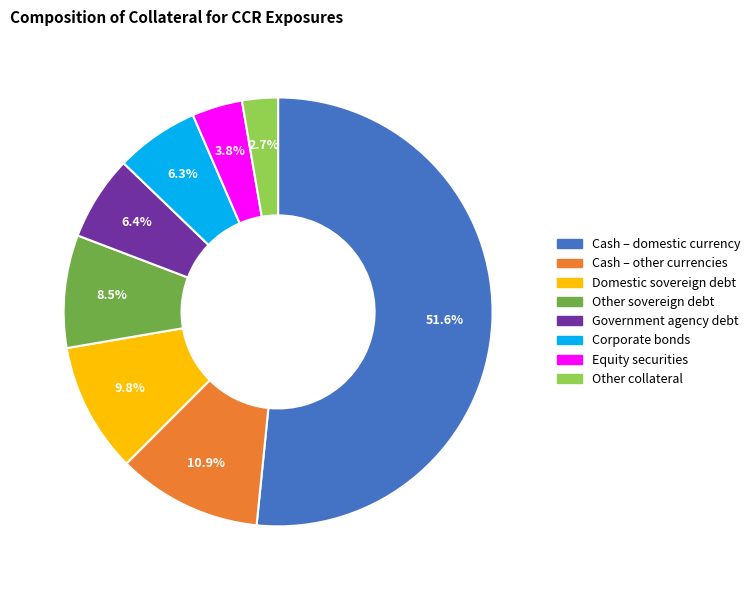

Count the number of slices in the pie.

8